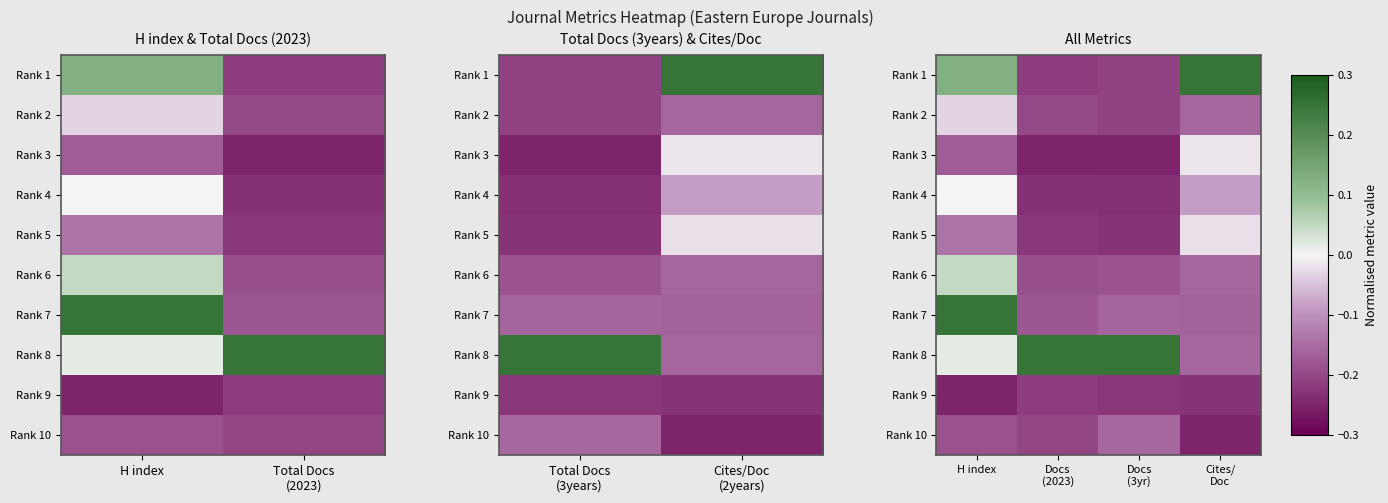

Where is Rank 1 nearest to the value 0?

H index